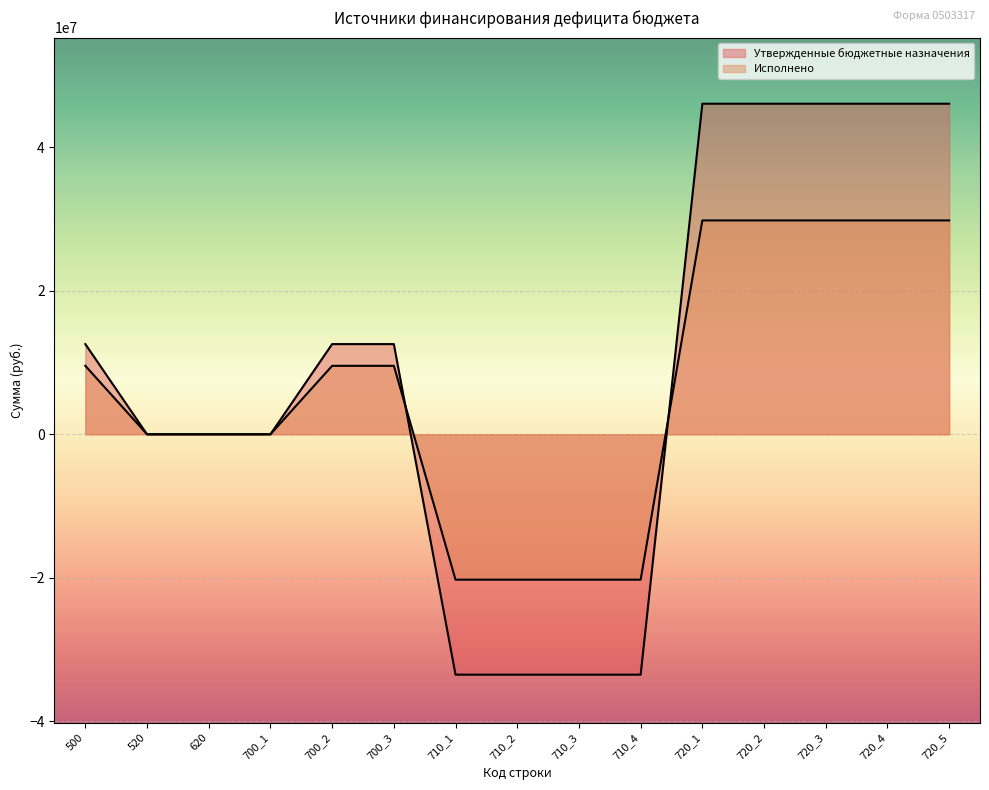

Read the Утвержденные бюджетные назначения value at 710_4.

-33490100.0